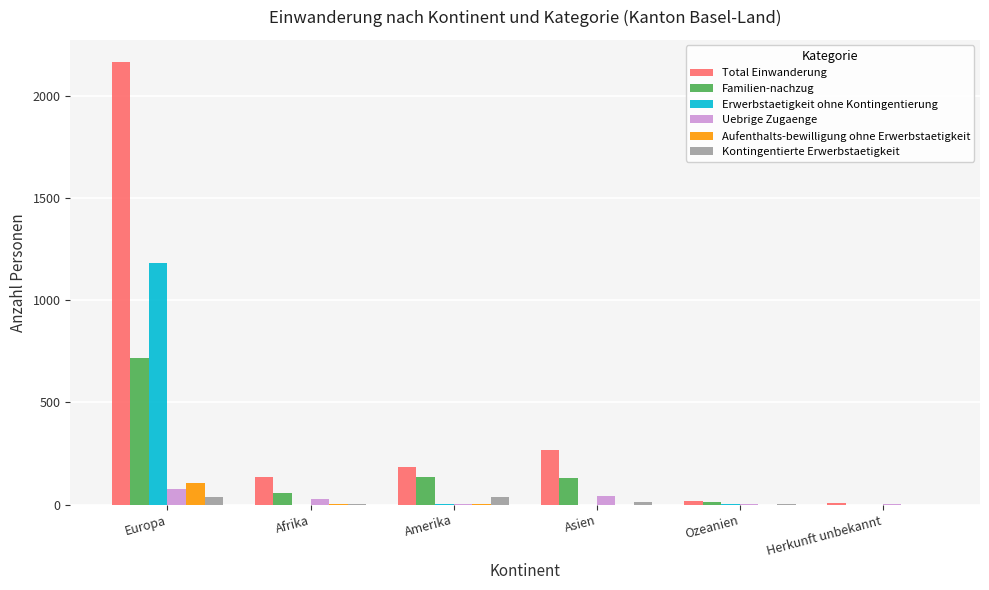

What is the sum of all Total Einwanderung values?

2784